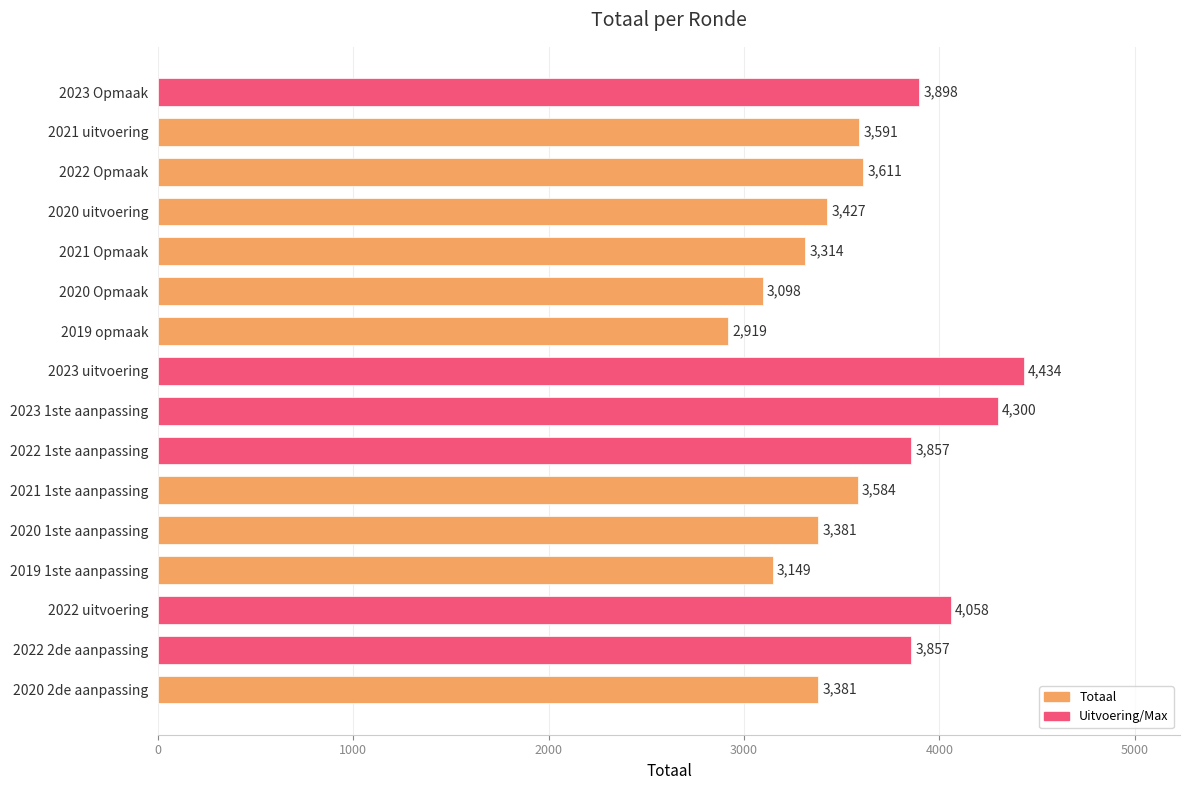

What is the average value?

3616